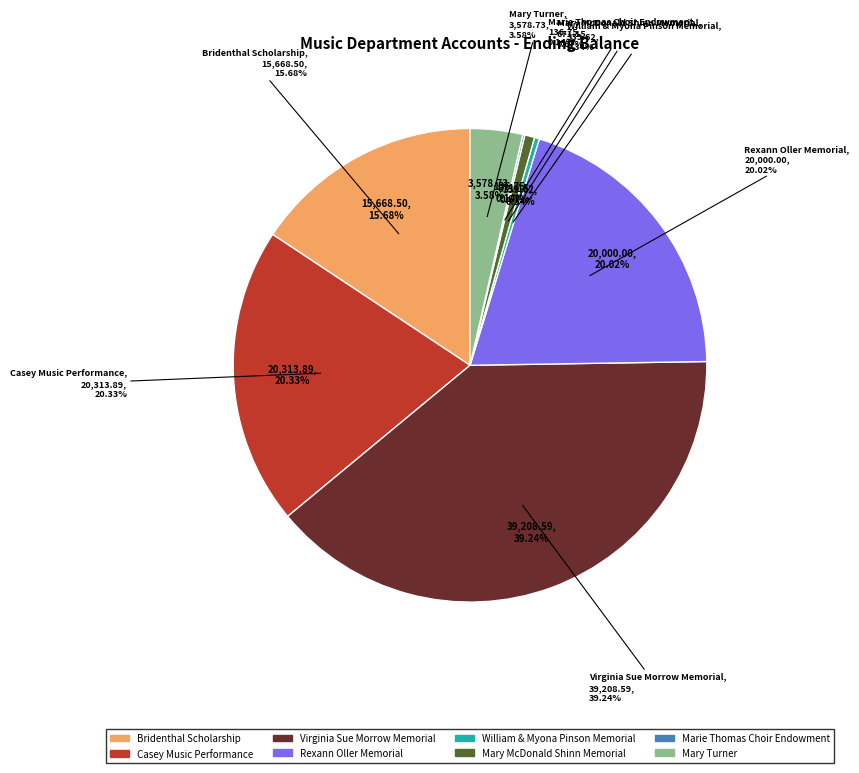

Rank the categories by value from highest to lowest.

Virginia Sue Morrow Memorial, Casey Music Performance, Rexann Oller Memorial, Bridenthal Scholarship, Mary Turner, Mary McDonald Shinn Memorial, William & Myona Pinson Memorial, Marie Thomas Choir Endowment